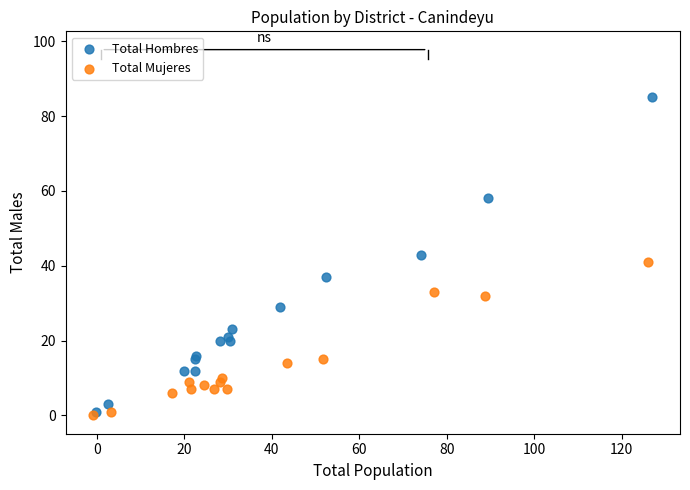

What are all the series names shown in the legend?

Total Hombres, Total Mujeres